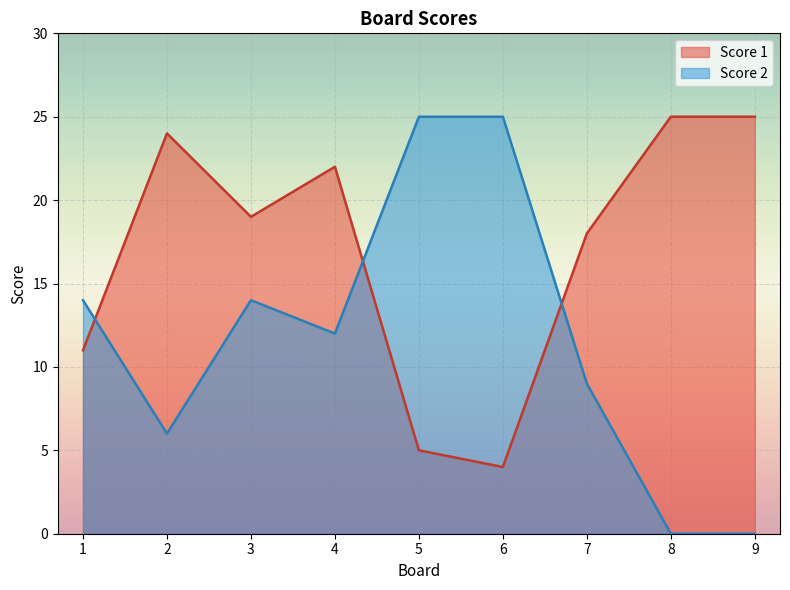

In Score 2, how many points are higher than both neighbors (excluding endpoints)?

1